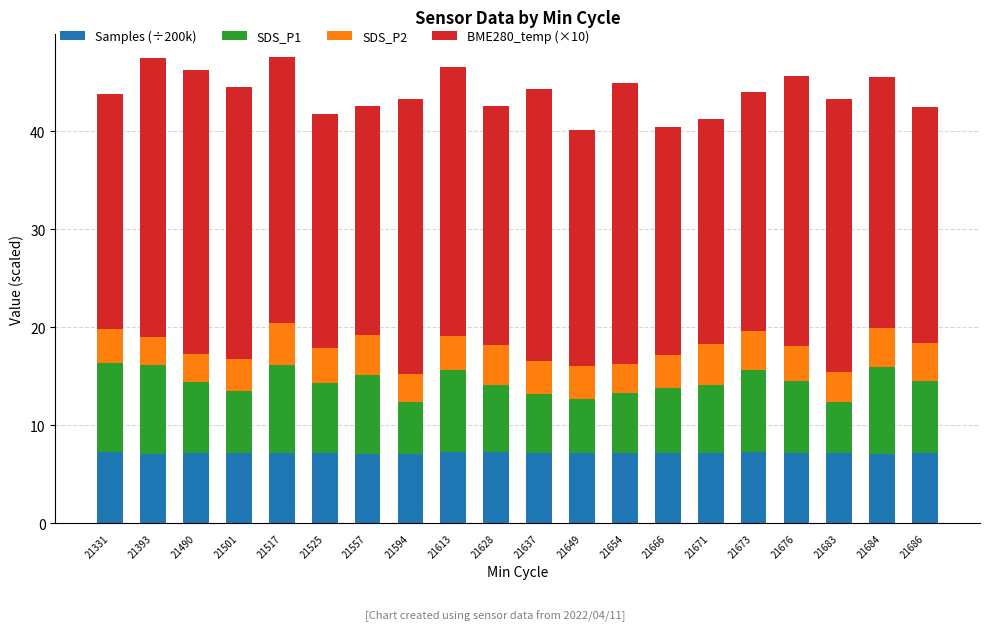

What are all the series names shown in the legend?

Samples (÷200k), SDS_P1, SDS_P2, BME280_temp (×10)